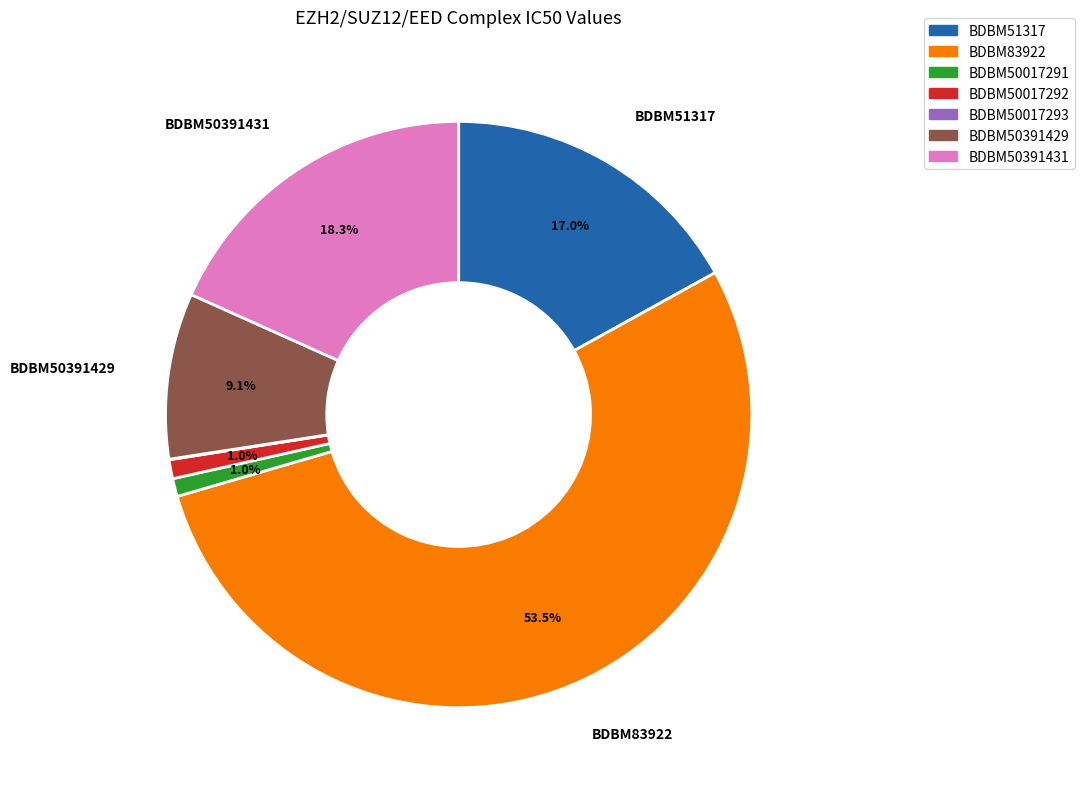

Is it true that BDBM50391429 is 9% of the pie?

True